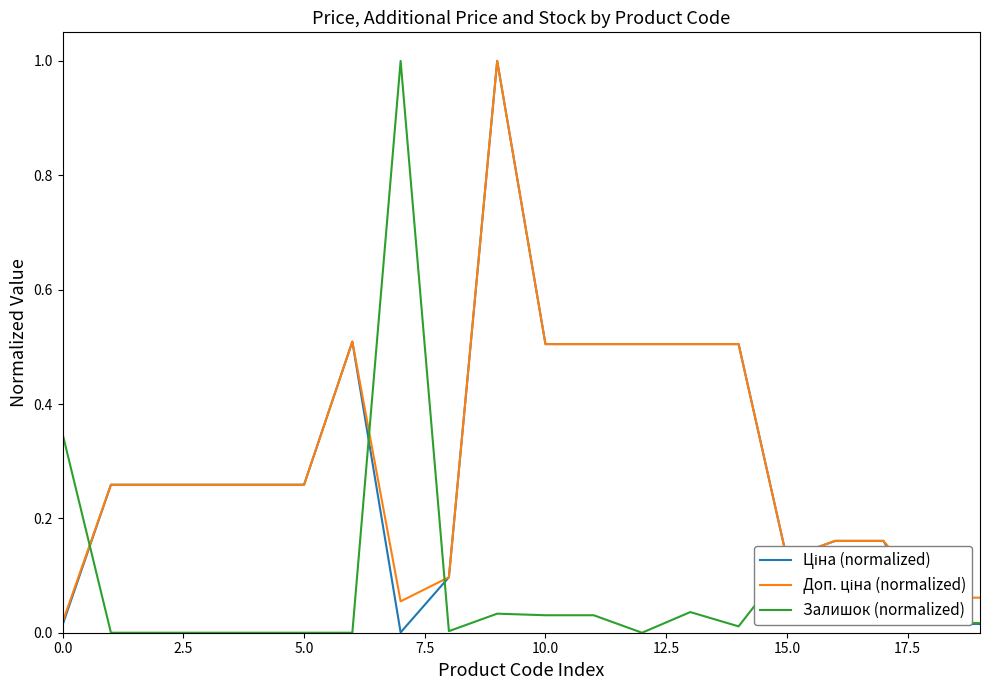

What is the value of the Ціна (normalized) point at the 3rd from the left?

0.3